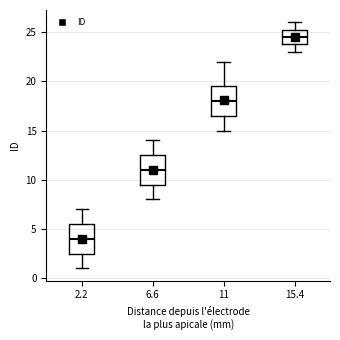

Where does the lower whisker of the box at x = 6.6 end on the y-axis? The values are not printed on the chart, so give them approximately, as read against the axis.

8.0